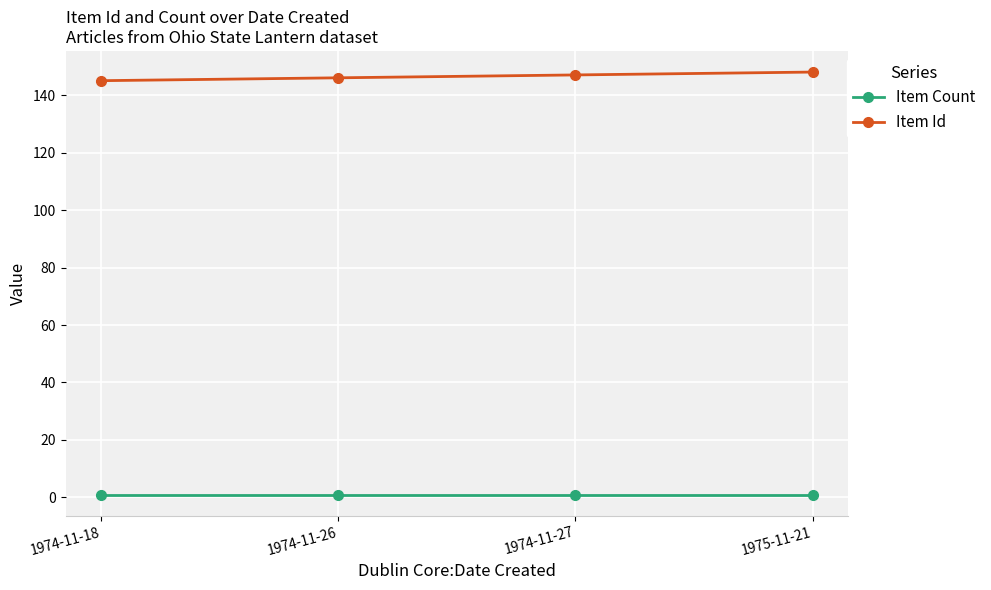

True or false: Item Id has a value of 148 at 1975-11-21.

True